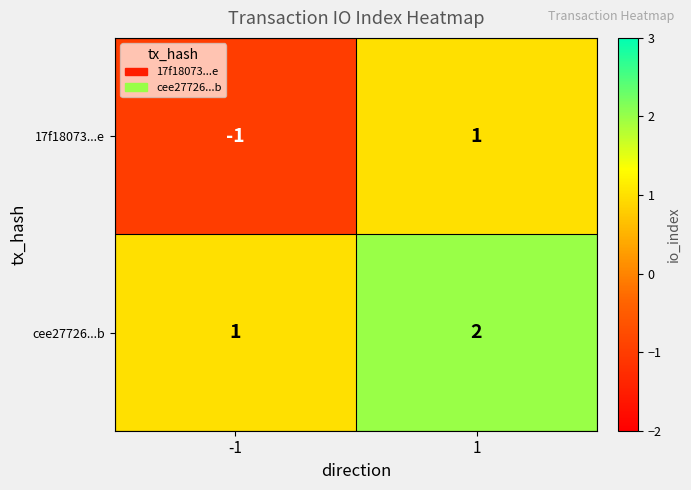

What is the difference between the highest and lowest values at -1?

2